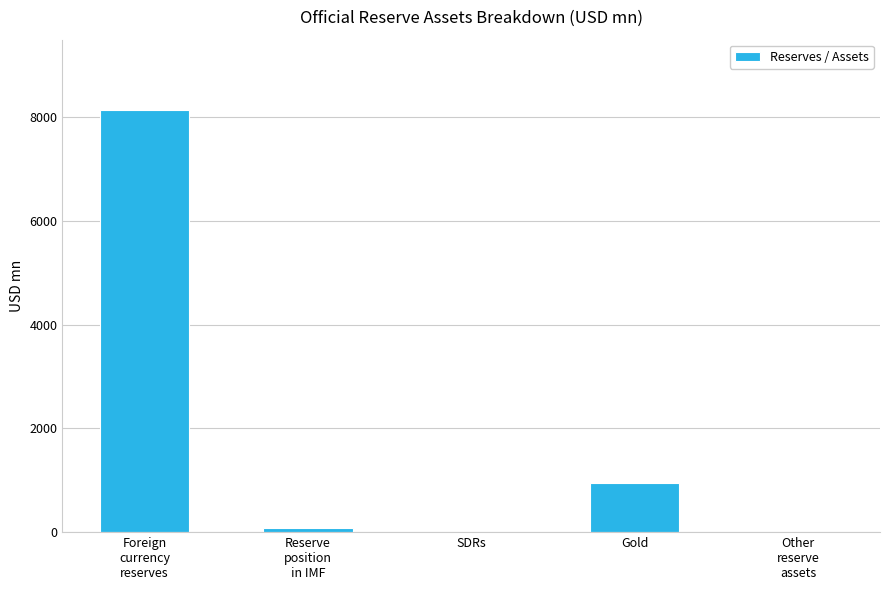

Are the bars horizontal?

No